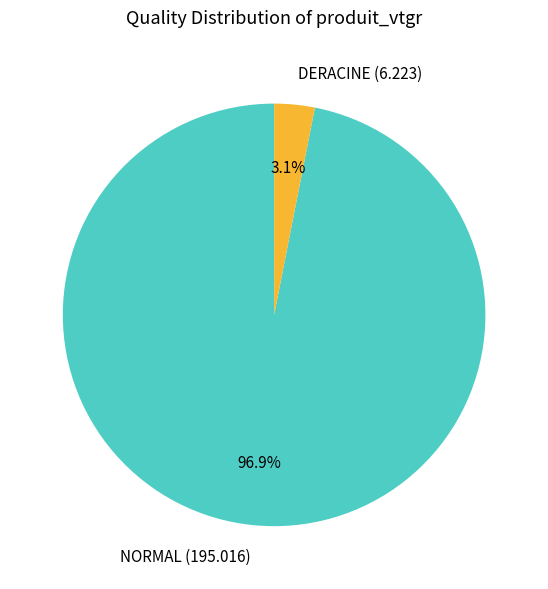

What is the largest slice in the pie chart?

NORMAL (195.016)